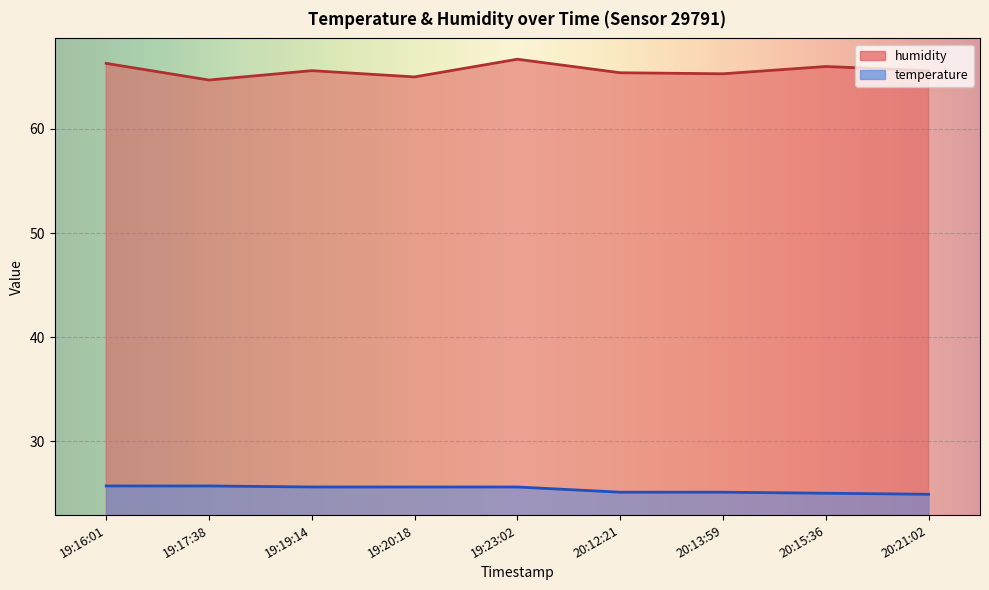

Where is the first local minimum for humidity?

19:17:38